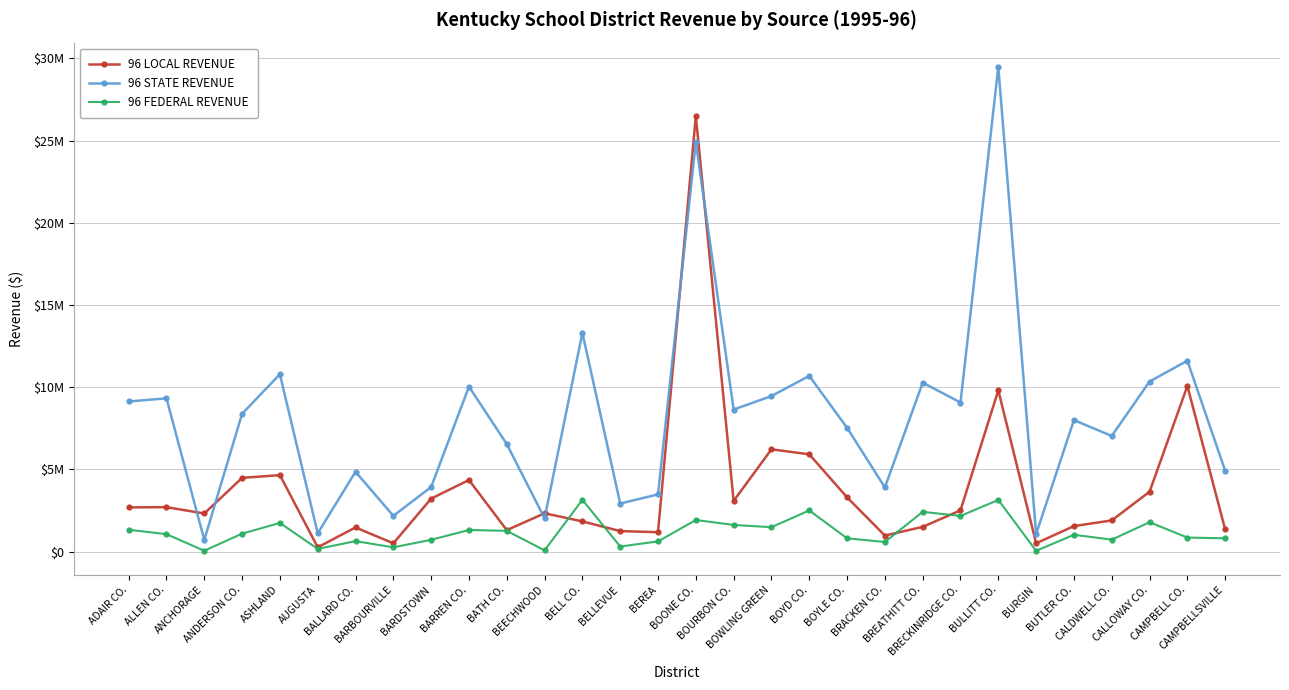

What are all the series names shown in the legend?

96 LOCAL REVENUE, 96 STATE REVENUE, 96 FEDERAL REVENUE